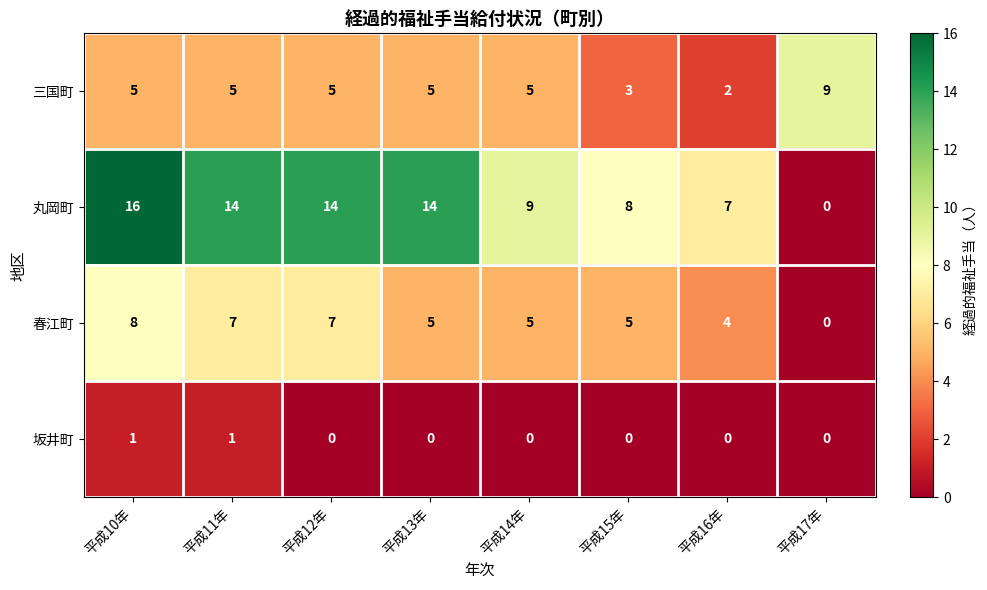

Read the 春江町 value at 平成14年.

5